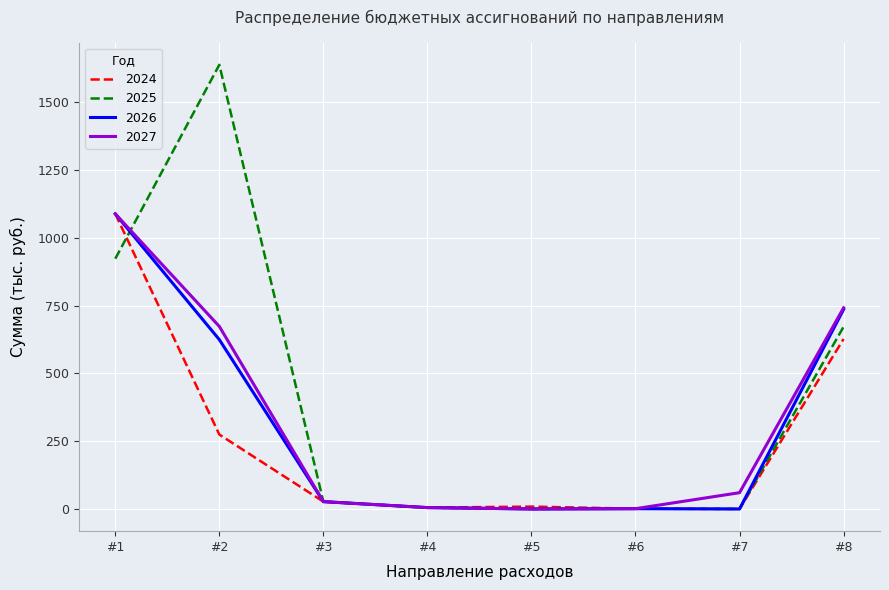

How many values in the 2027 series are below 60?

4